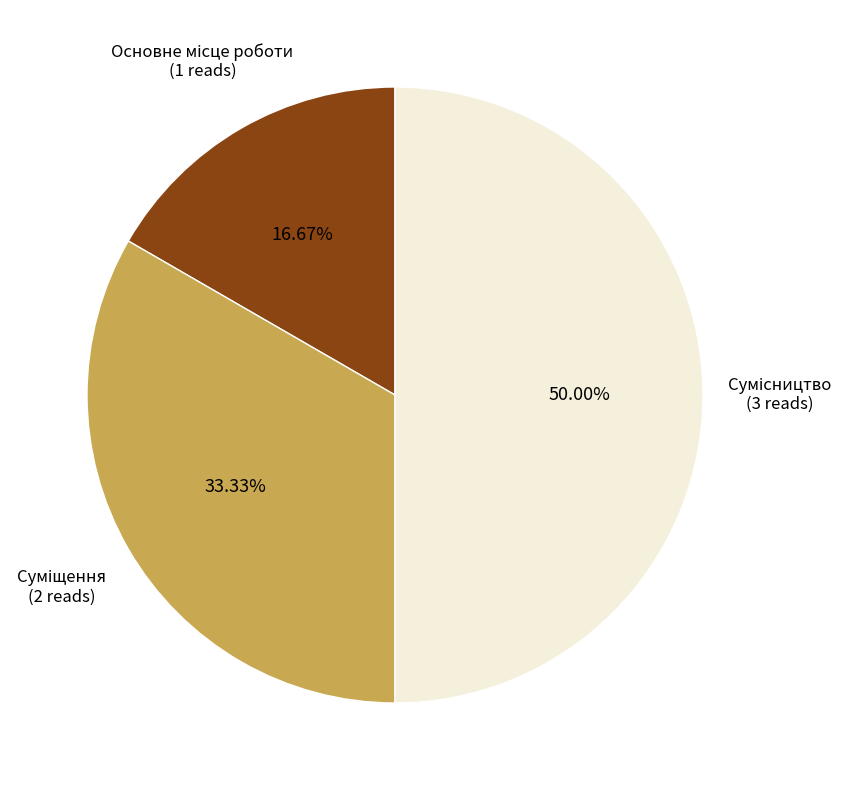

How many segments does this pie chart have?

3